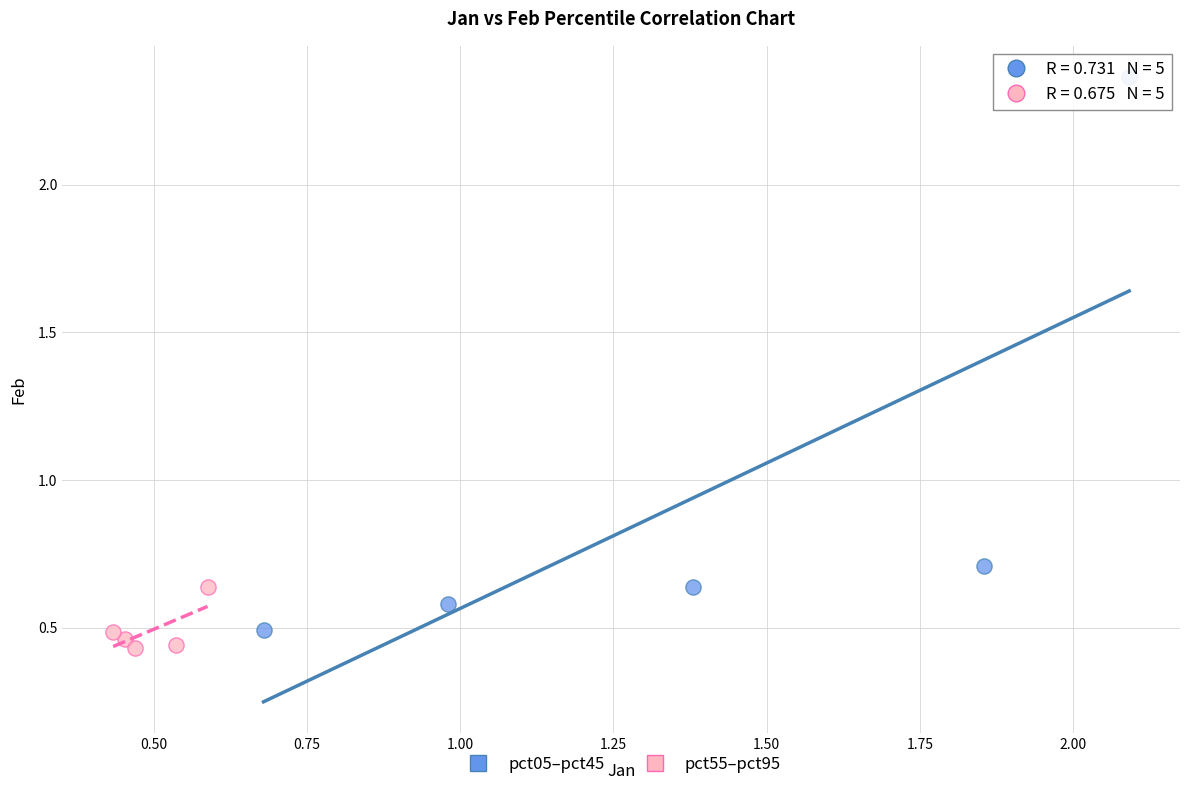

What are all the series names shown in the legend?

pct05–pct45, pct55–pct95